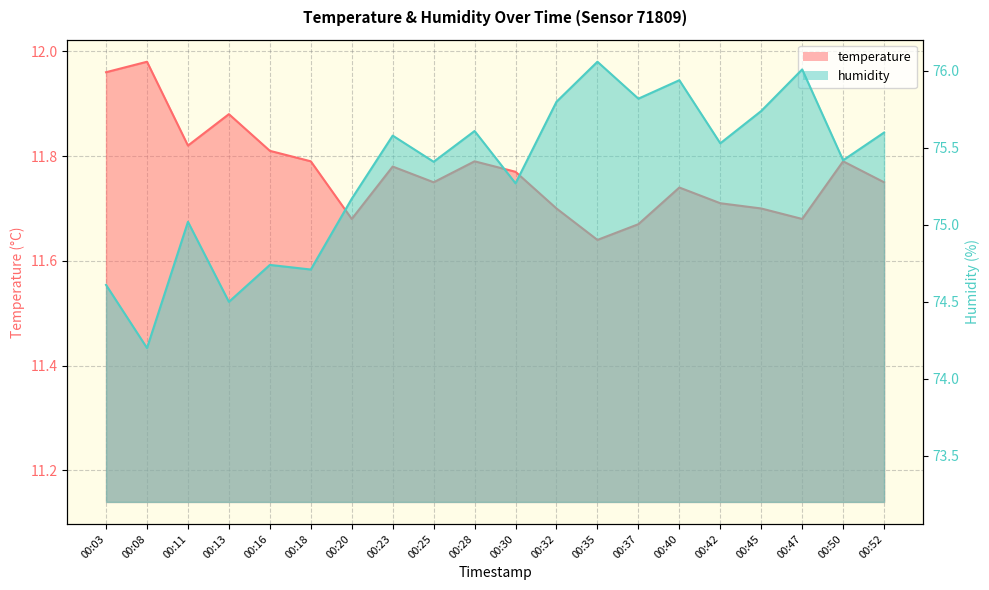

Reading right to left, list all the values displayed in this chart.

temperature: 11.8	11.8	11.7	11.7	11.7	11.7	11.7	11.6	11.7	11.8	11.8	11.8	11.8	11.7	11.8	11.8	11.9	11.8	12.0	12.0
humidity: 75.6	75.4	76.0	75.7	75.5	75.9	75.8	76.1	75.8	75.3	75.6	75.4	75.6	75.2	74.7	74.7	74.5	75.0	74.2	74.6